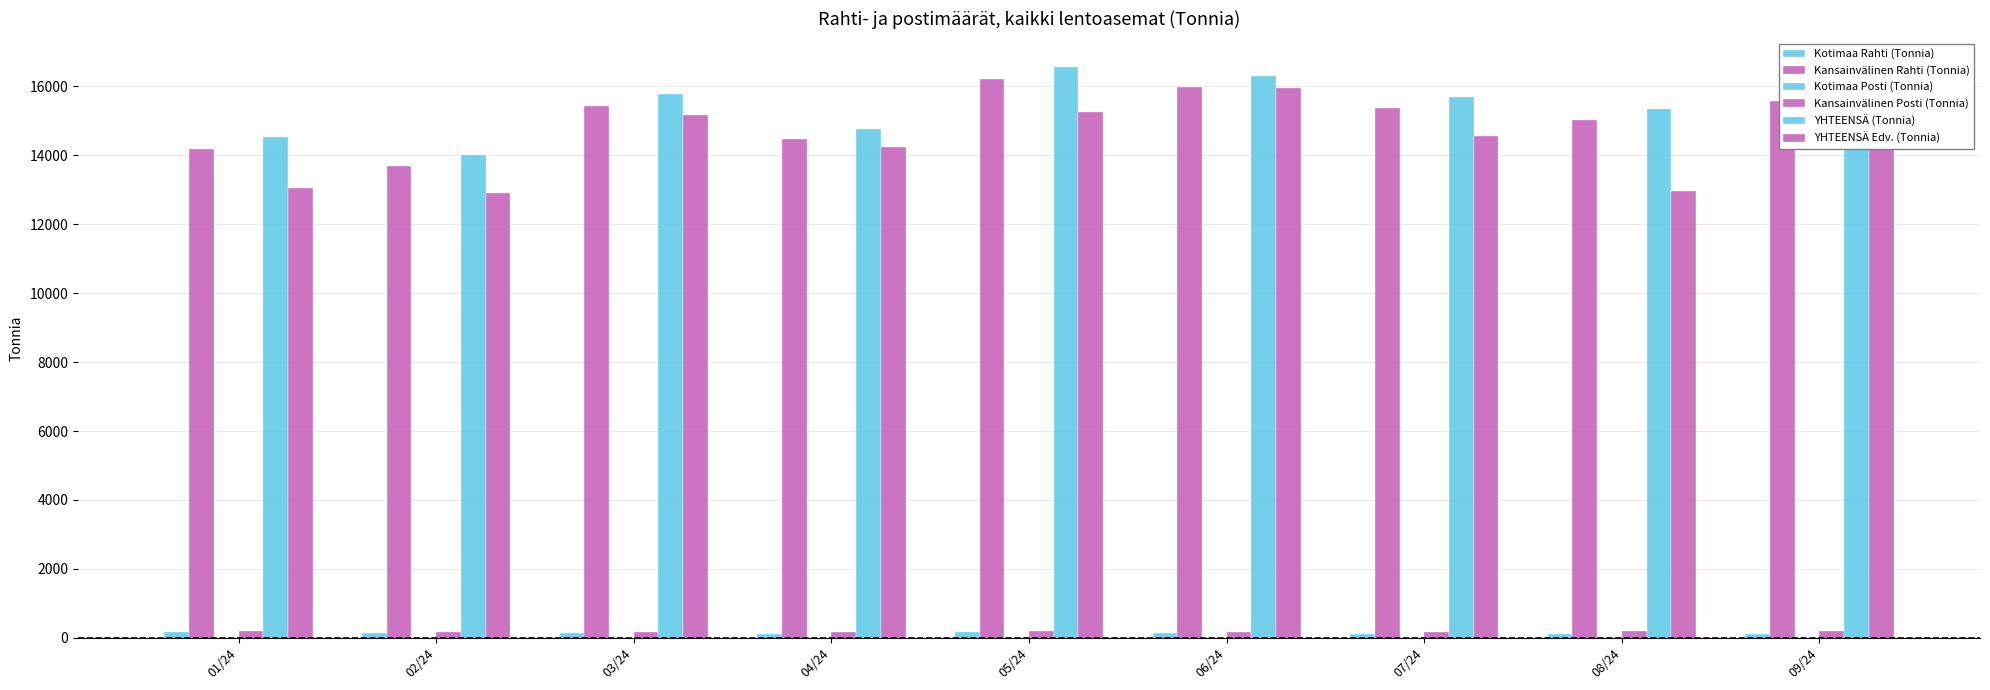

Reading right to left, list all the values displayed in this chart.

Kotimaa Rahti (Tonnia): 09/24=118.4	08/24=121.3	07/24=111.3	06/24=141.5	05/24=156.4	04/24=125.7	03/24=137.7	02/24=142.9	01/24=156.6
Kansainvälinen Rahti (Tonnia): 09/24=15578.2	08/24=15020.6	07/24=15382.7	06/24=15989.7	05/24=16216.5	04/24=14467.1	03/24=15442.5	02/24=13702.0	01/24=14185.9
Kotimaa Posti (Tonnia): 09/24=0.6	08/24=0.6	07/24=0.7	06/24=0.4	05/24=0.7	04/24=0.7	03/24=1.5	02/24=1.6	01/24=1.3
Kansainvälinen Posti (Tonnia): 09/24=211.6	08/24=194.2	07/24=182.3	06/24=177.5	05/24=184.5	04/24=176.8	03/24=183.6	02/24=164.2	01/24=187.2
YHTEENSÄ (Tonnia): 09/24=15908.7	08/24=15336.7	07/24=15677.0	06/24=16309.1	05/24=16558.1	04/24=14770.2	03/24=15765.2	02/24=14010.5	01/24=14531.0
YHTEENSÄ Edv. (Tonnia): 09/24=14937.0	08/24=12959.7	07/24=14548.8	06/24=15962.4	05/24=15261.8	04/24=14240.4	03/24=15167.9	02/24=12895.9	01/24=13046.6